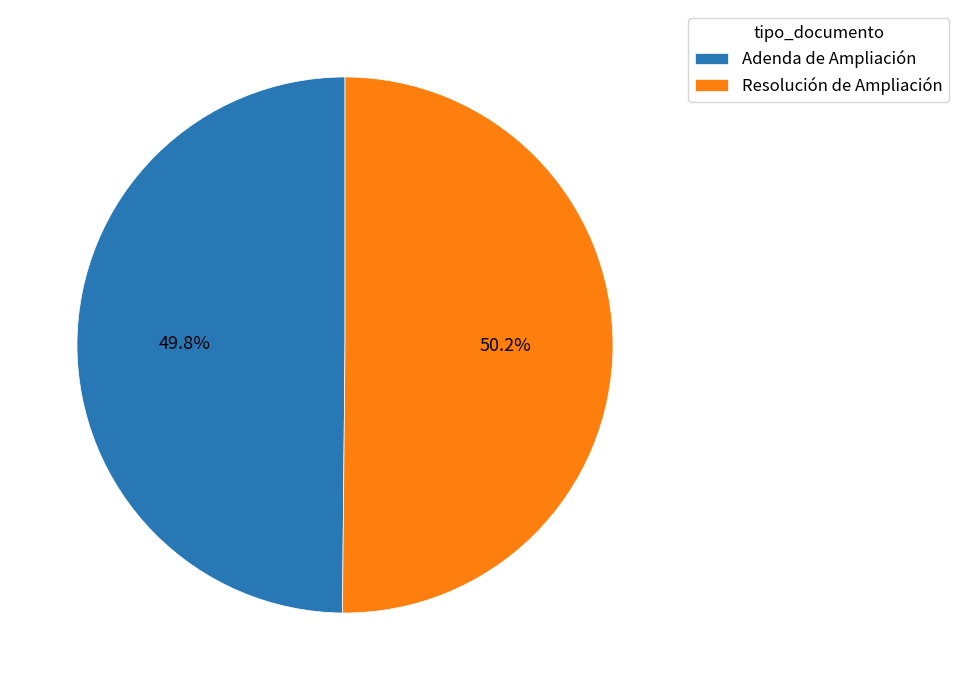

What percentage is the Resolución de Ampliación slice, to the nearest percent?

50%